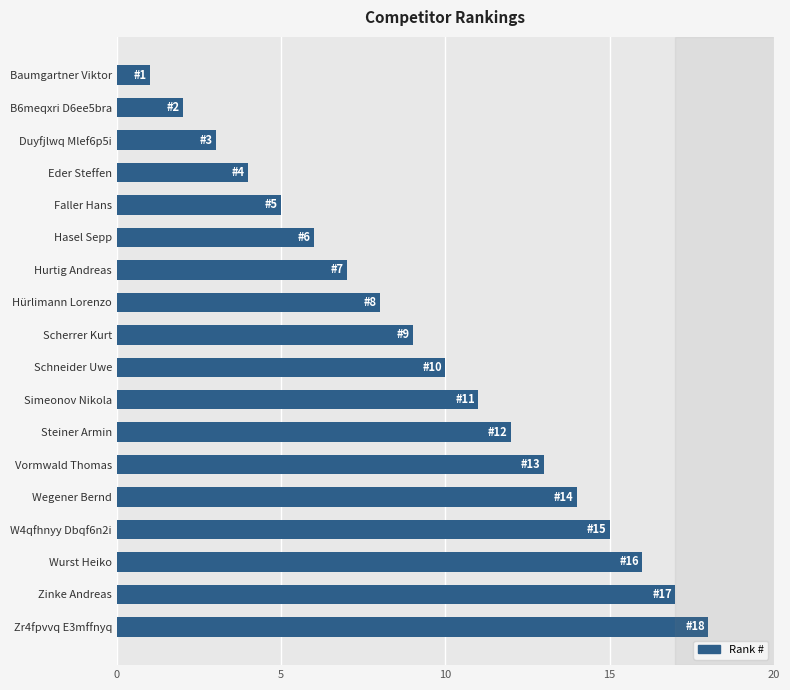

What is the label of the 5th bar from the bottom?

Wegener Bernd